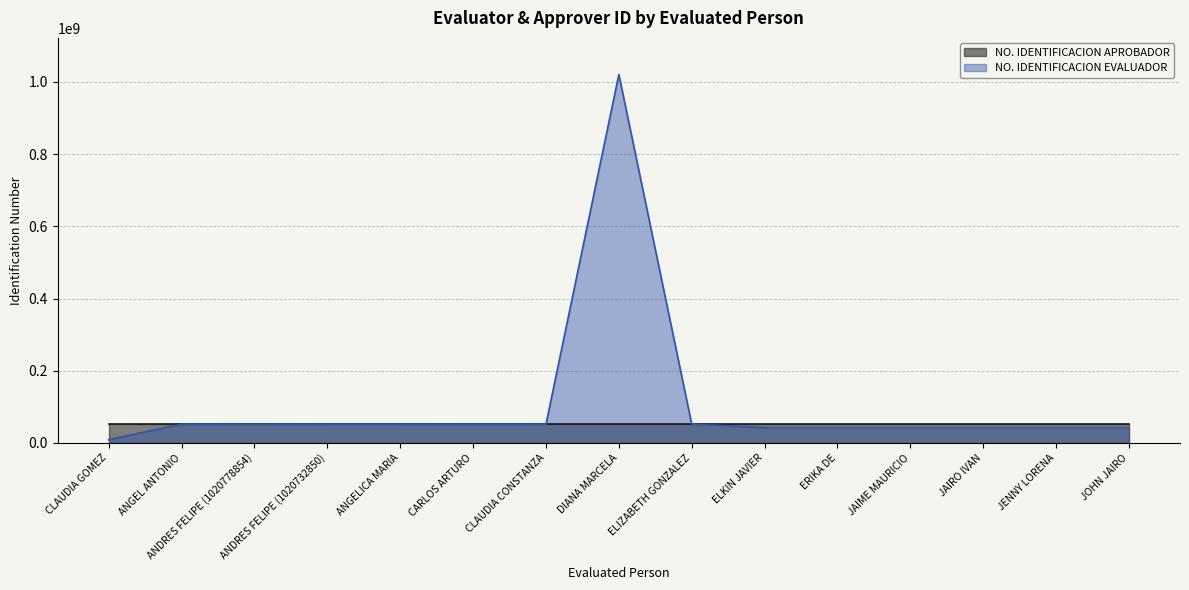

Approximately how many times larger is the value at ANGELICA MARIA compared to CLAUDIA CONSTANZA?

1.0